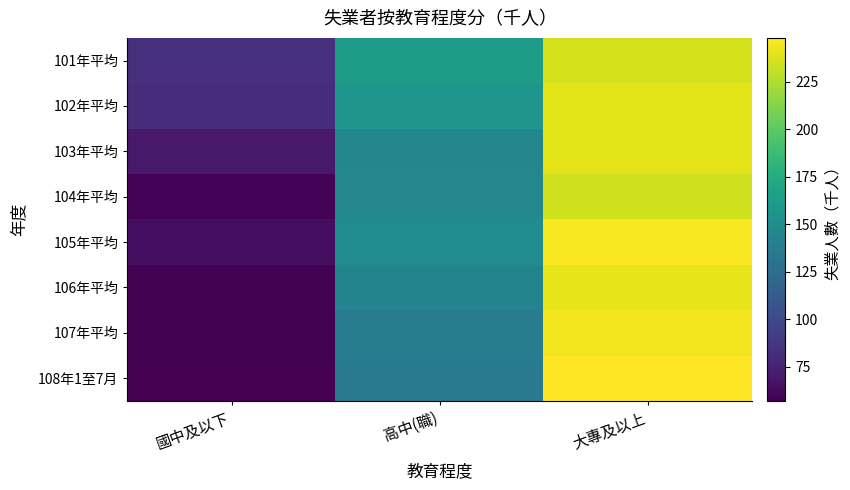

What is the difference between the highest and lowest values at 國中及以下?

26